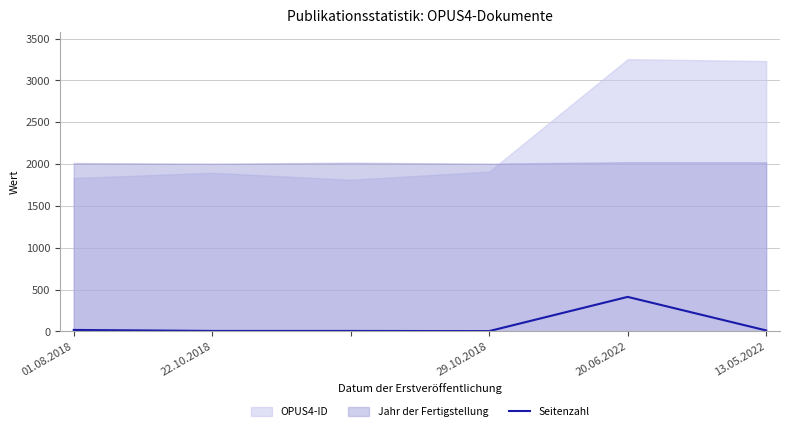

The Seitenzahl series shows 412 at 20.06.2022. True or false?

True